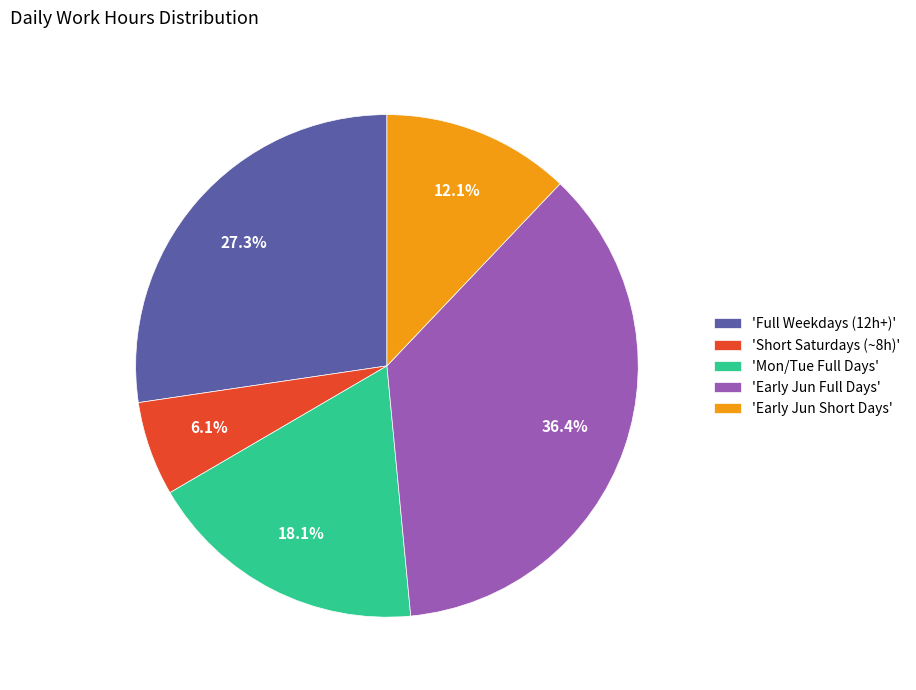

Does any single category account for the majority?

No